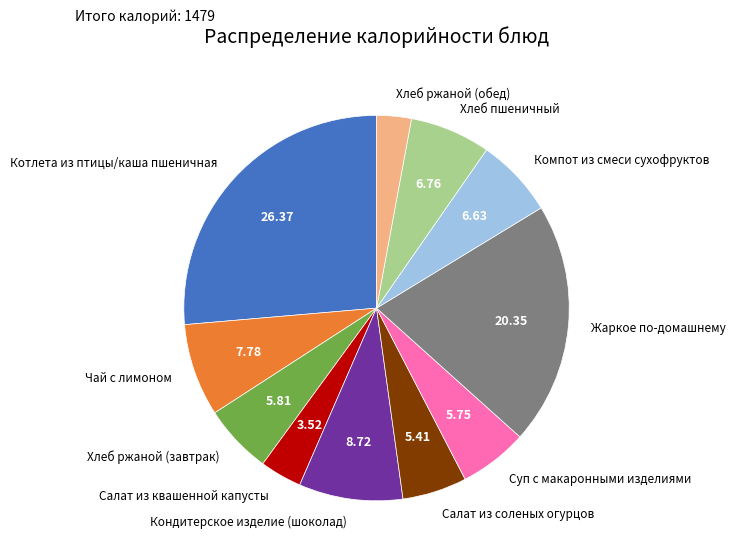

Combined, do Хлеб ржаной (обед) and Салат из соленых огурцов account for over 50%?

No